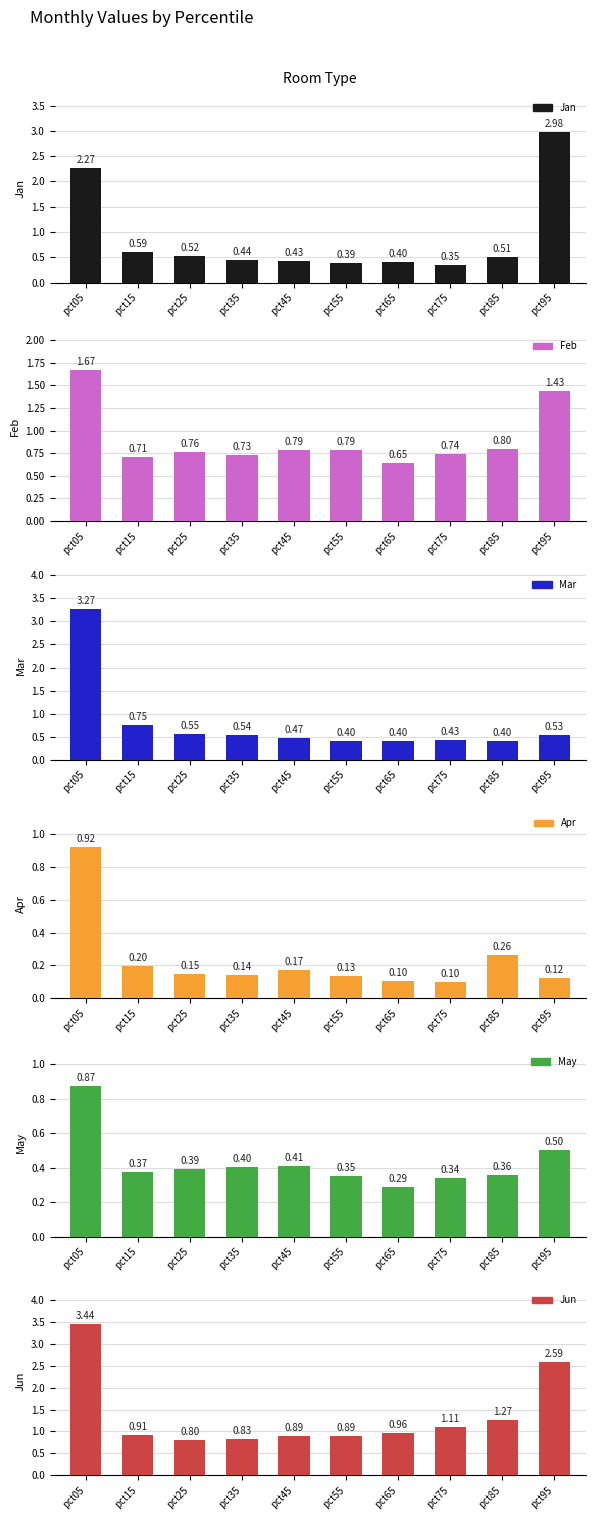

How many groups of bars are there?

10